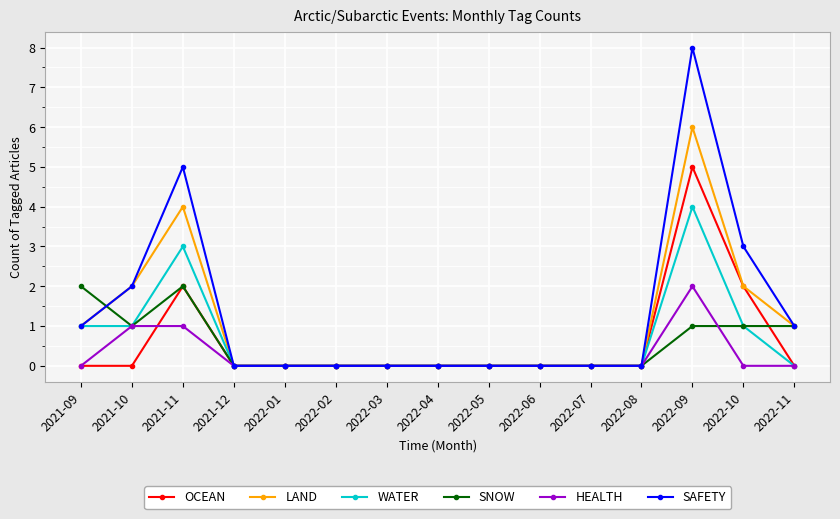

At which label does LAND reach its peak?

2022-09